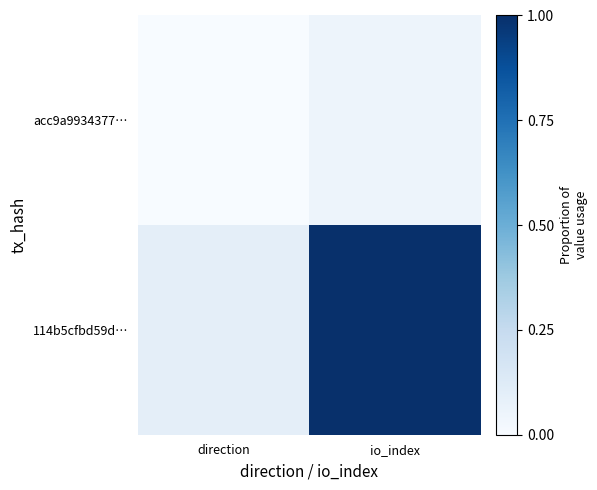

What is the total value across all series at io_index?

1.0